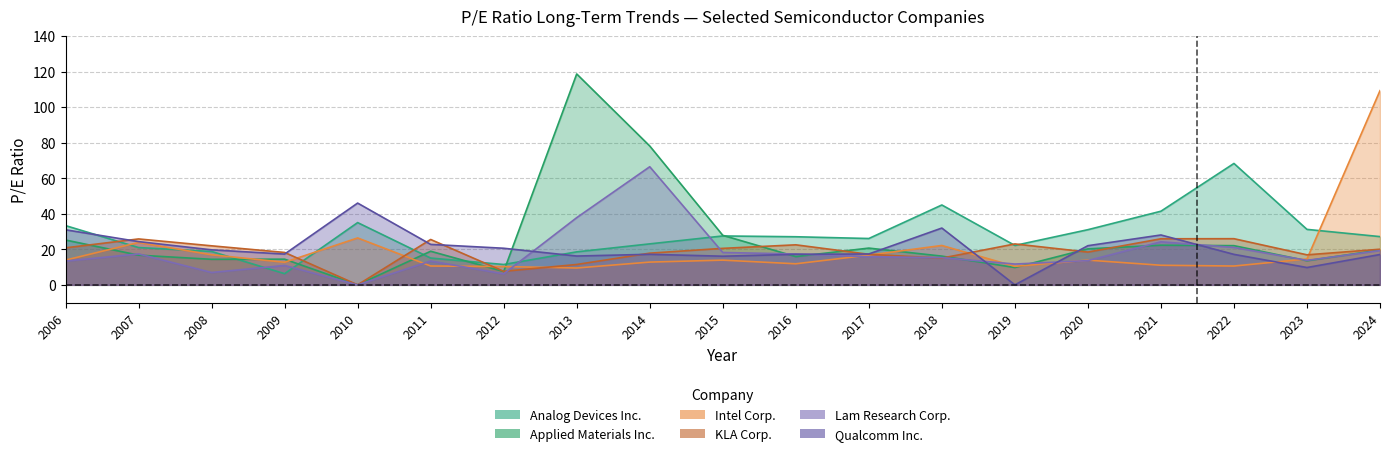

What is the difference between the maximum and minimum values in the Applied Materials Inc. series?

118.7